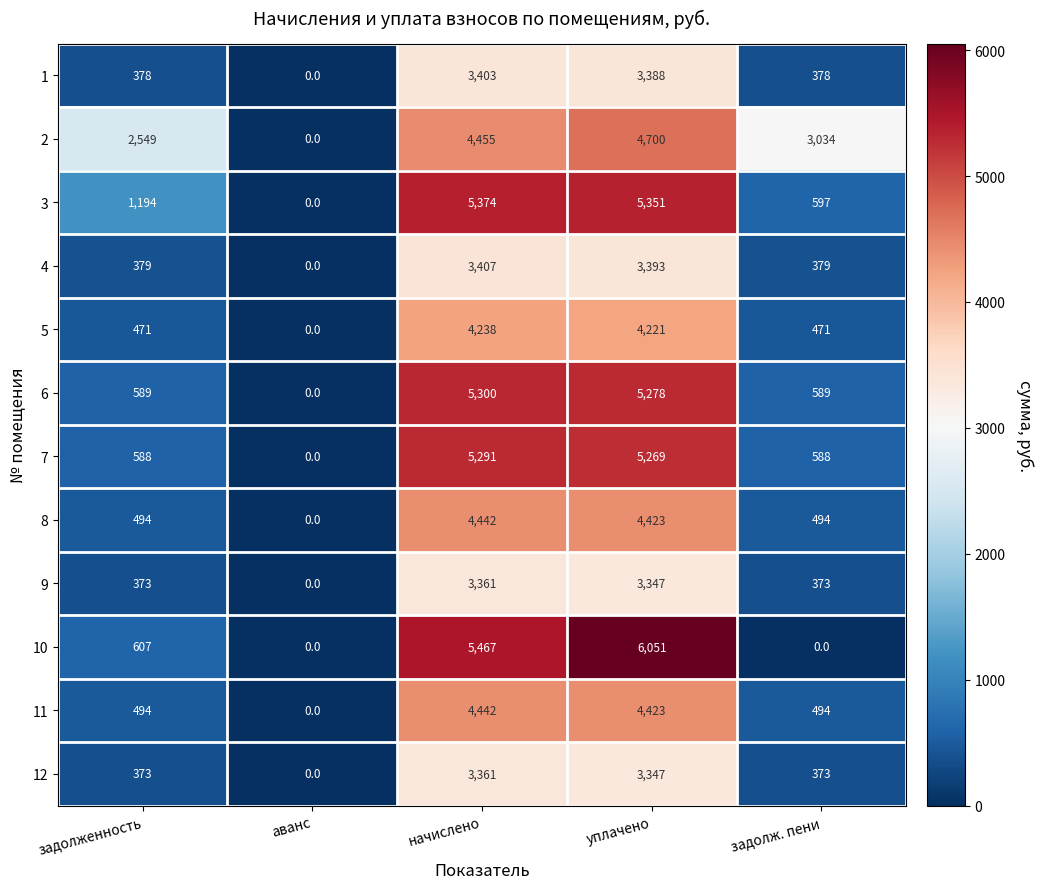

Which series has the largest range (max minus min)?

10